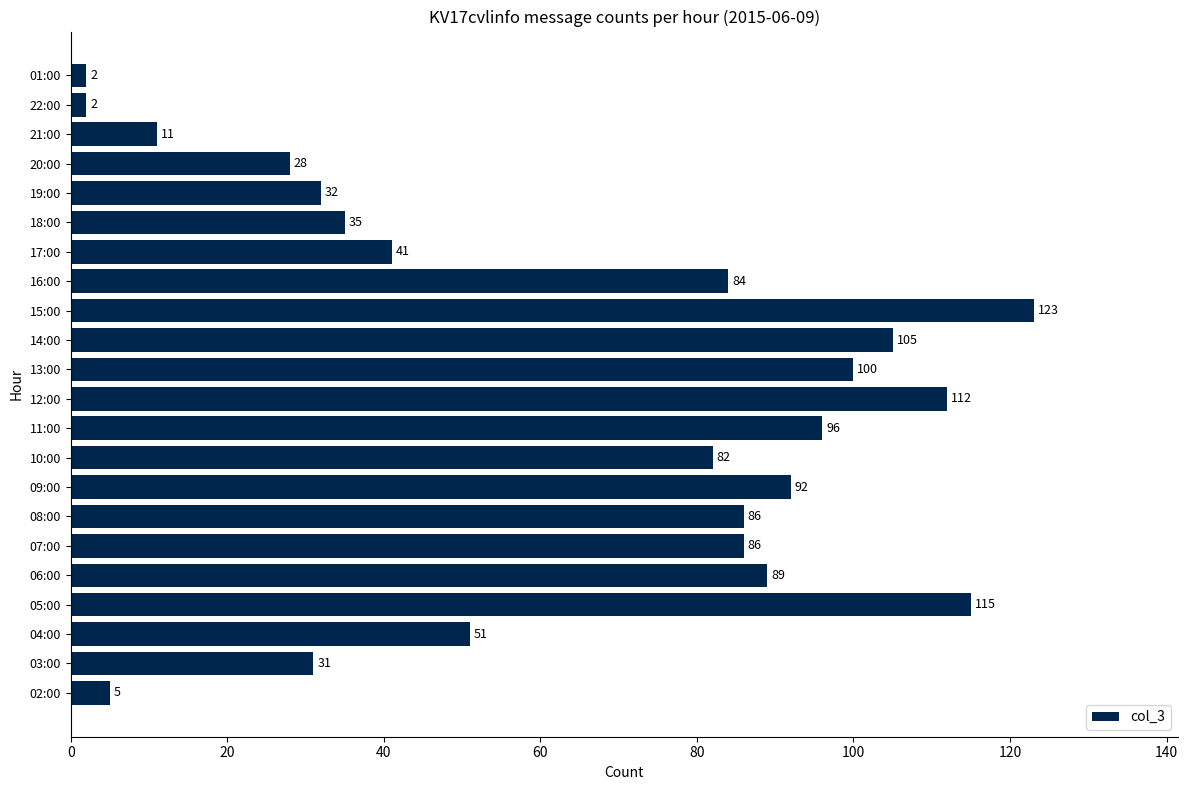

Reading top to bottom, extract all data points from this chart.

2	2	11	28	32	35	41	84	123	105	100	112	96	82	92	86	86	89	115	51	31	5